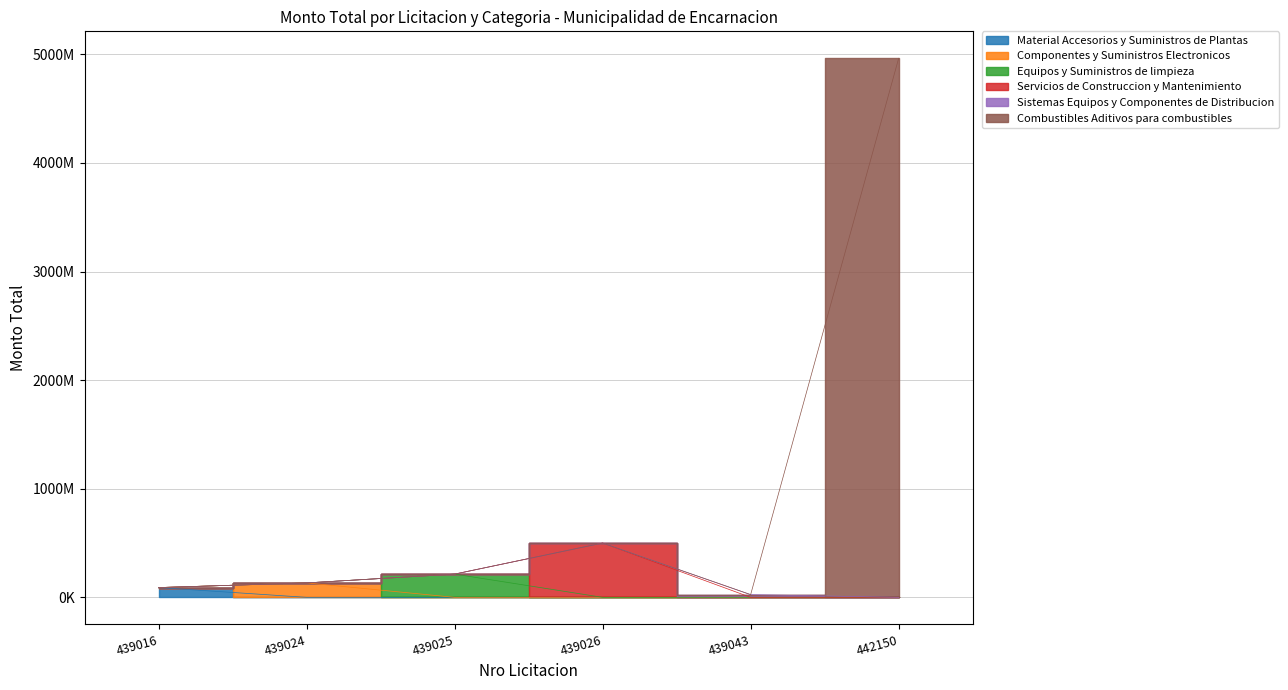

At which category is the sum across all series the highest?

442150